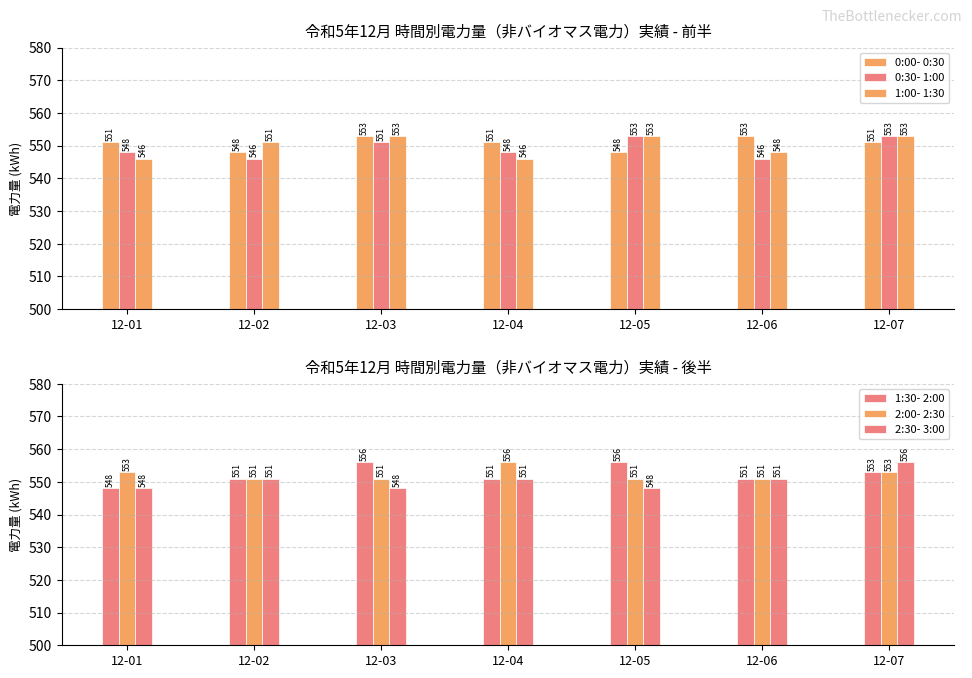

What is the maximum value shown in the chart?

556